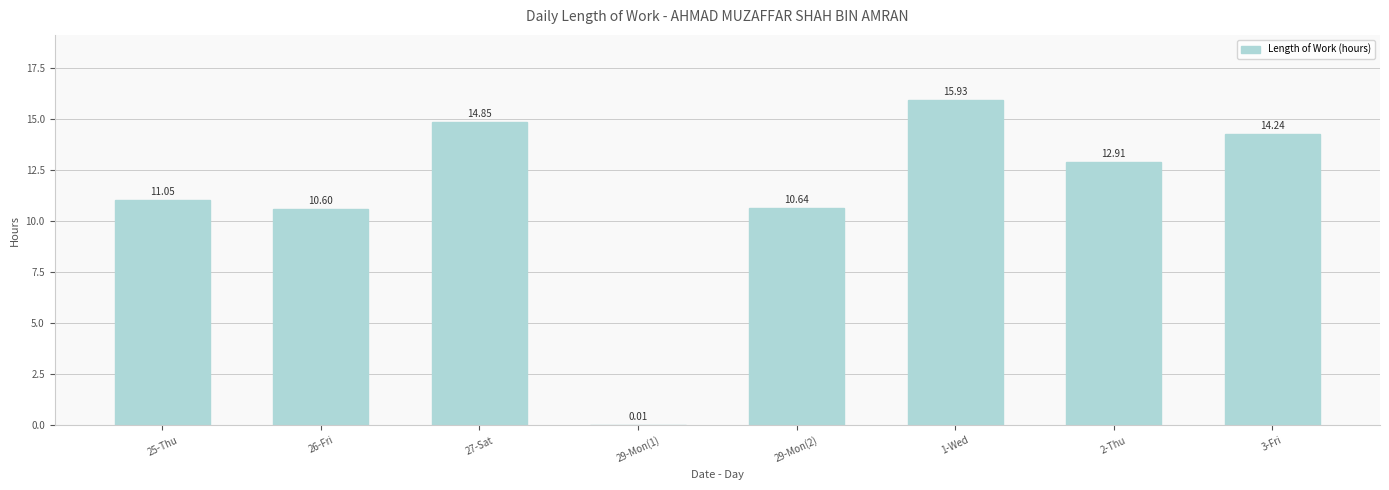

What is the sum of all values?

90.2